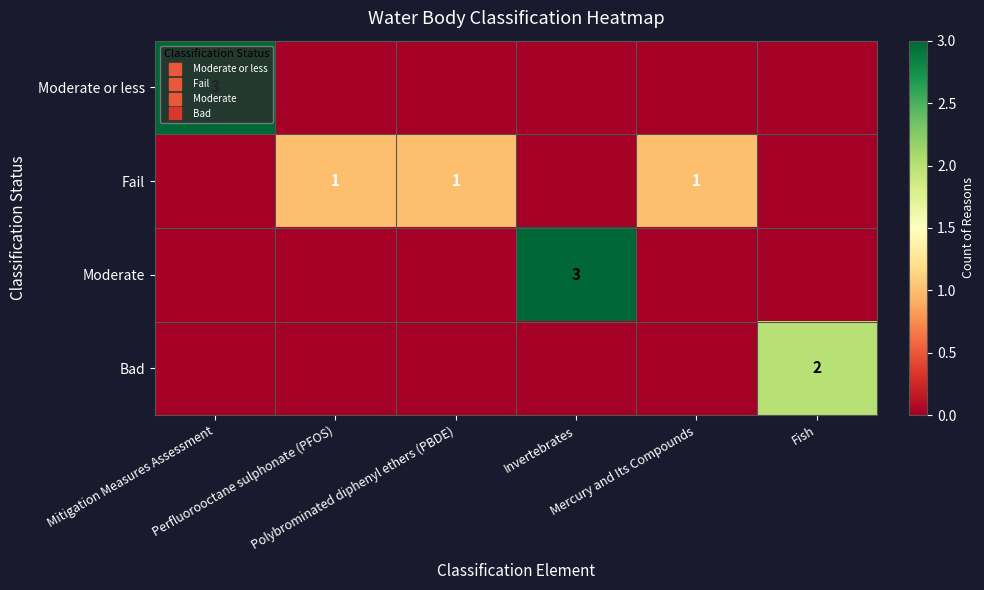

True or false: Moderate or less has a value of 1 at Mercury and Its Compounds.

False